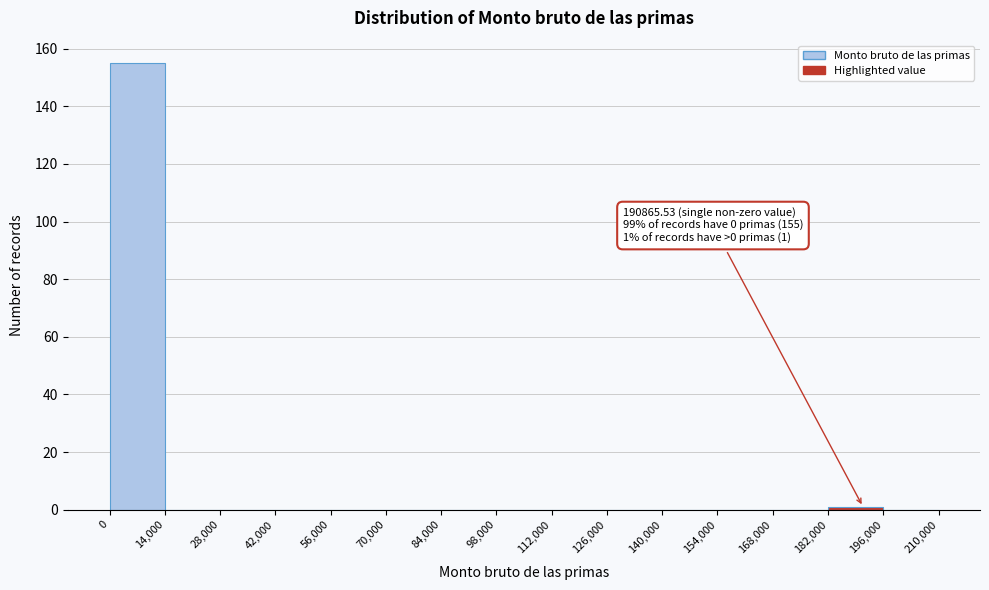

Over which range of the x-axis is the bar tallest?

0 to 14,000